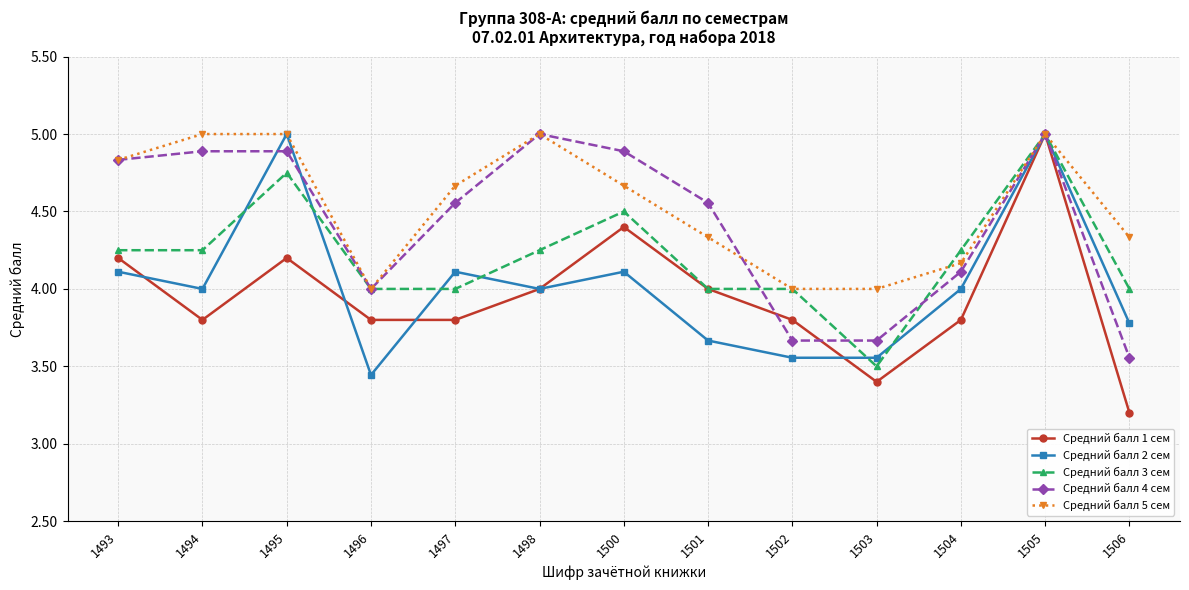

What is the value of the Средний балл 2 сем point at the 11th from the left?

4.0